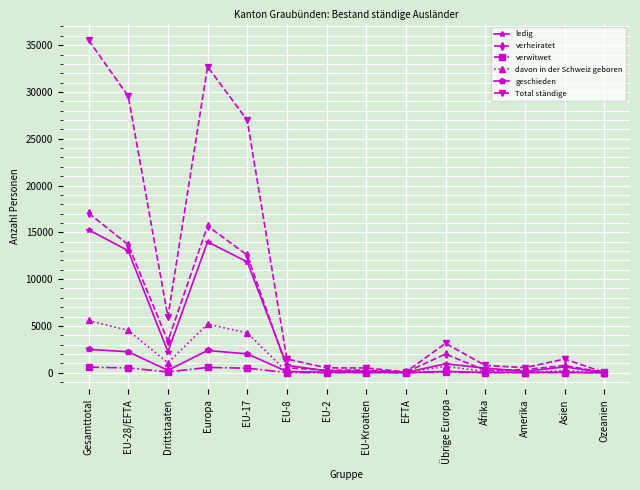

The value of davon in der Schweiz geboren at Amerika is 14. True or false?

True